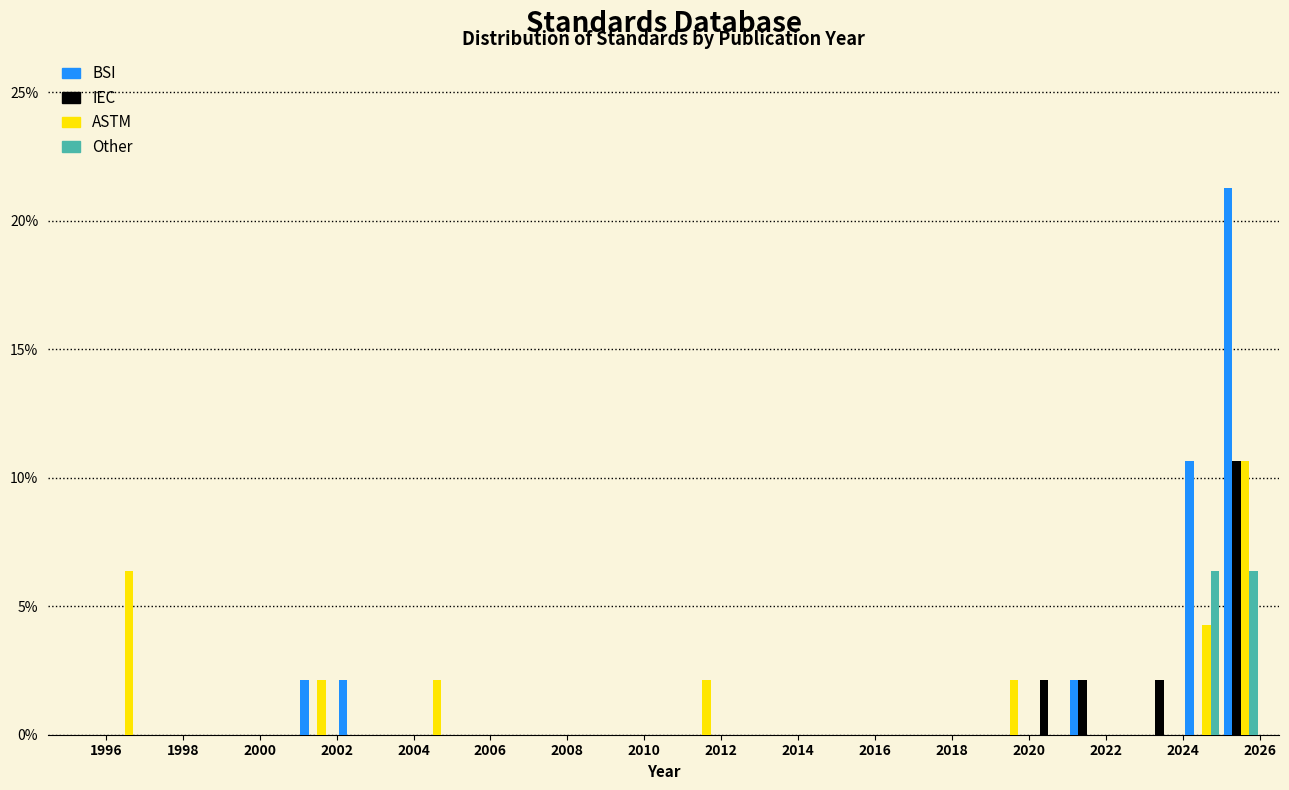

Reading left to right, transcribe this chart: for each range on the x-axis, give the height of each series' bar. The values are not printed on the chart, so give them approximately, as read against the axis.

1995 to 1996: BSI=0	IEC=0	ASTM=0	Other=0
1996 to 1997: BSI=0	IEC=0	ASTM=6.5	Other=0
1997 to 1998: BSI=0	IEC=0	ASTM=0	Other=0
1998 to 1999: BSI=0	IEC=0	ASTM=0	Other=0
1999 to 2000: BSI=0	IEC=0	ASTM=0	Other=0
2000 to 2001: BSI=0	IEC=0	ASTM=0	Other=0
2001 to 2002: BSI=2.0	IEC=0	ASTM=2.0	Other=0
2002 to 2003: BSI=2.0	IEC=0	ASTM=0	Other=0
2003 to 2004: BSI=0	IEC=0	ASTM=0	Other=0
2004 to 2005: BSI=0	IEC=0	ASTM=2.0	Other=0
2005 to 2006: BSI=0	IEC=0	ASTM=0	Other=0
2006 to 2007: BSI=0	IEC=0	ASTM=0	Other=0
2007 to 2008: BSI=0	IEC=0	ASTM=0	Other=0
2008 to 2009: BSI=0	IEC=0	ASTM=0	Other=0
2009 to 2010: BSI=0	IEC=0	ASTM=0	Other=0
2010 to 2011: BSI=0	IEC=0	ASTM=0	Other=0
2011 to 2012: BSI=0	IEC=0	ASTM=2.0	Other=0
2012 to 2013: BSI=0	IEC=0	ASTM=0	Other=0
2013 to 2014: BSI=0	IEC=0	ASTM=0	Other=0
2014 to 2015: BSI=0	IEC=0	ASTM=0	Other=0
2015 to 2016: BSI=0	IEC=0	ASTM=0	Other=0
2016 to 2017: BSI=0	IEC=0	ASTM=0	Other=0
2017 to 2018: BSI=0	IEC=0	ASTM=0	Other=0
2018 to 2019: BSI=0	IEC=0	ASTM=0	Other=0
2019 to 2020: BSI=0	IEC=0	ASTM=2.0	Other=0
2020 to 2021: BSI=0	IEC=2.0	ASTM=0	Other=0
2021 to 2022: BSI=2.0	IEC=2.0	ASTM=0	Other=0
2022 to 2023: BSI=0	IEC=0	ASTM=0	Other=0
2023 to 2024: BSI=0	IEC=2.0	ASTM=0	Other=0
2024 to 2025: BSI=10.5	IEC=0	ASTM=4.5	Other=6.5
2025 to 2026: BSI=21.5	IEC=10.5	ASTM=10.5	Other=6.5